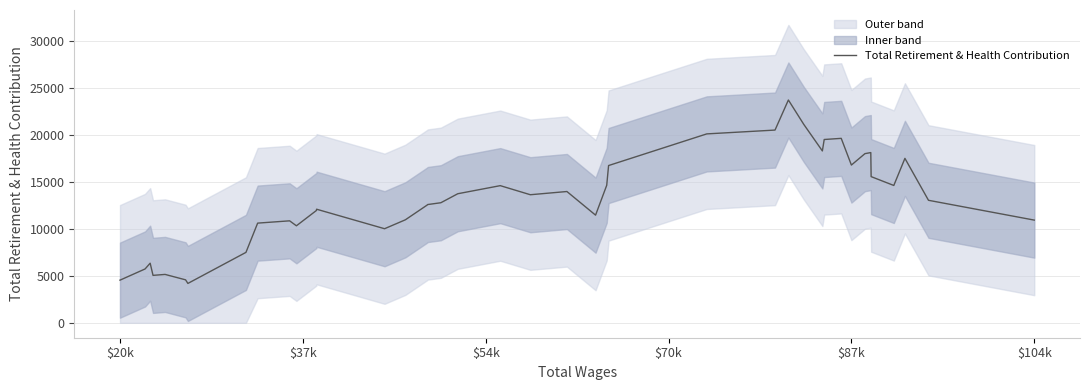

How many points are higher than both their immediate neighbors (excluding endpoints)?

10